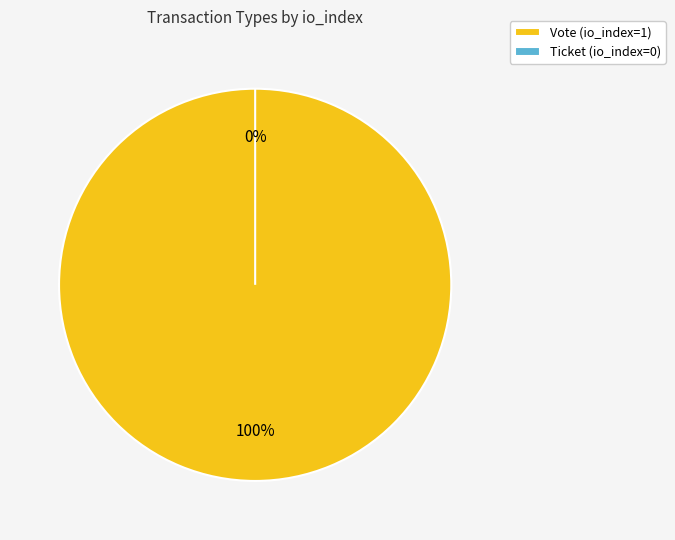

What percentage is the Vote slice, to the nearest percent?

100%